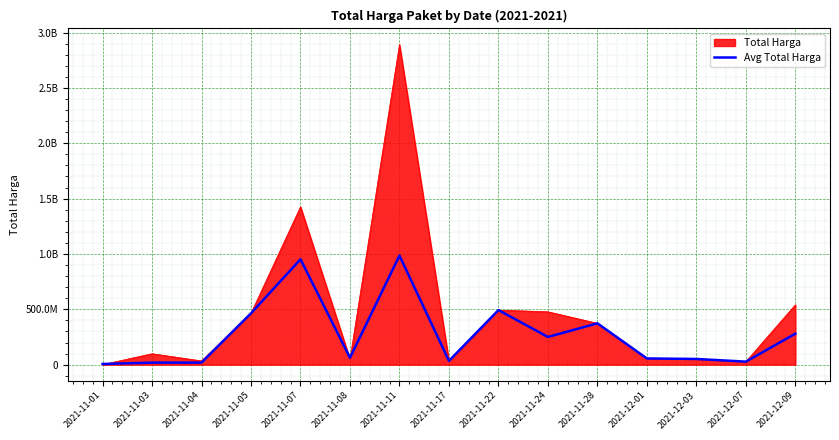

What is the label of the 3rd point from the right?

2021-12-03